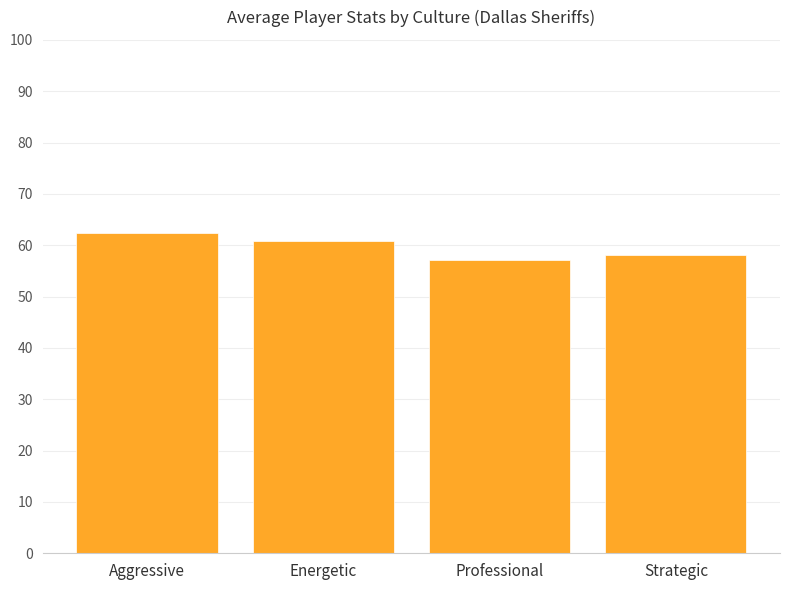

What is the smallest value displayed?

57.2